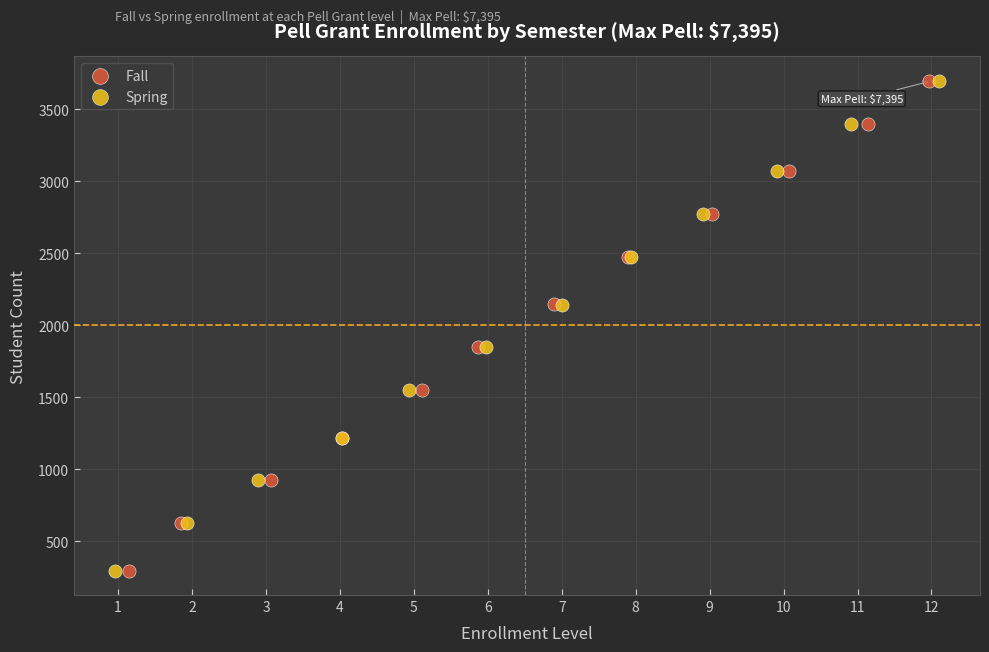

What are all the series names shown in the legend?

Fall, Spring